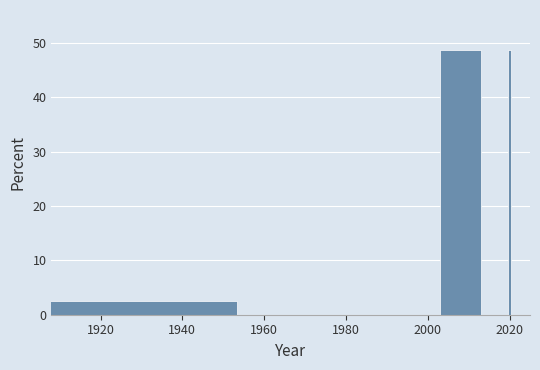

Reading right to left, list all the values displayed in this chart.

48.7	48.7	2.6